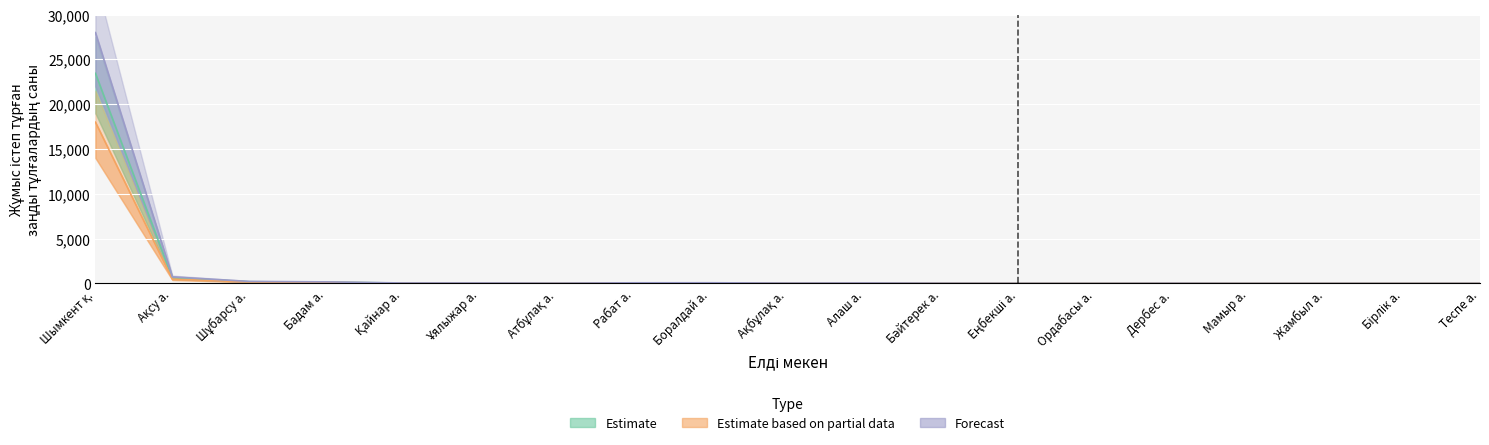

The Estimate based on partial data series shows 5 at Теспе а.. True or false?

True